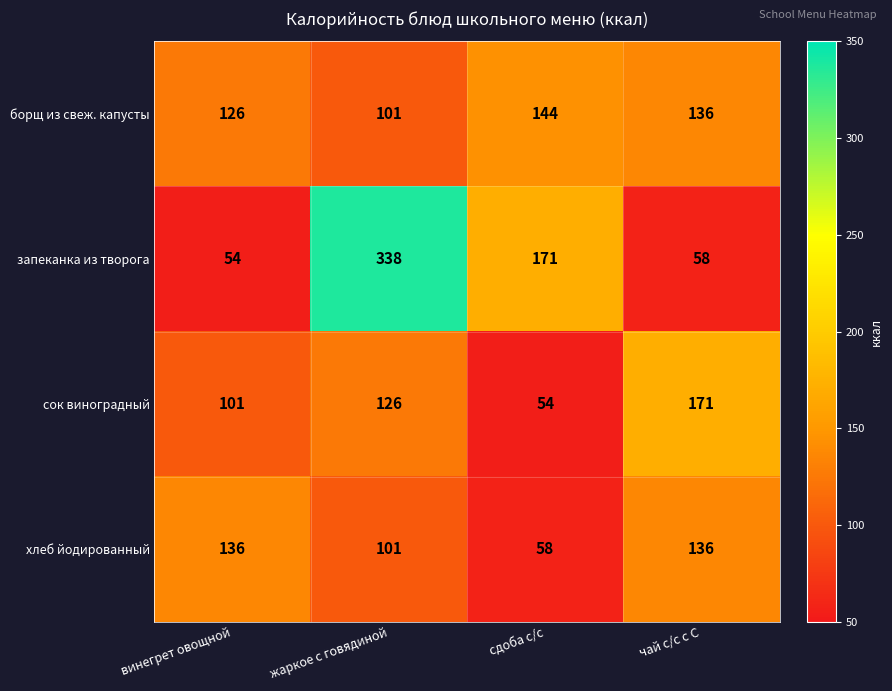

What is the difference between the highest and lowest values at винегрет овощной?

82